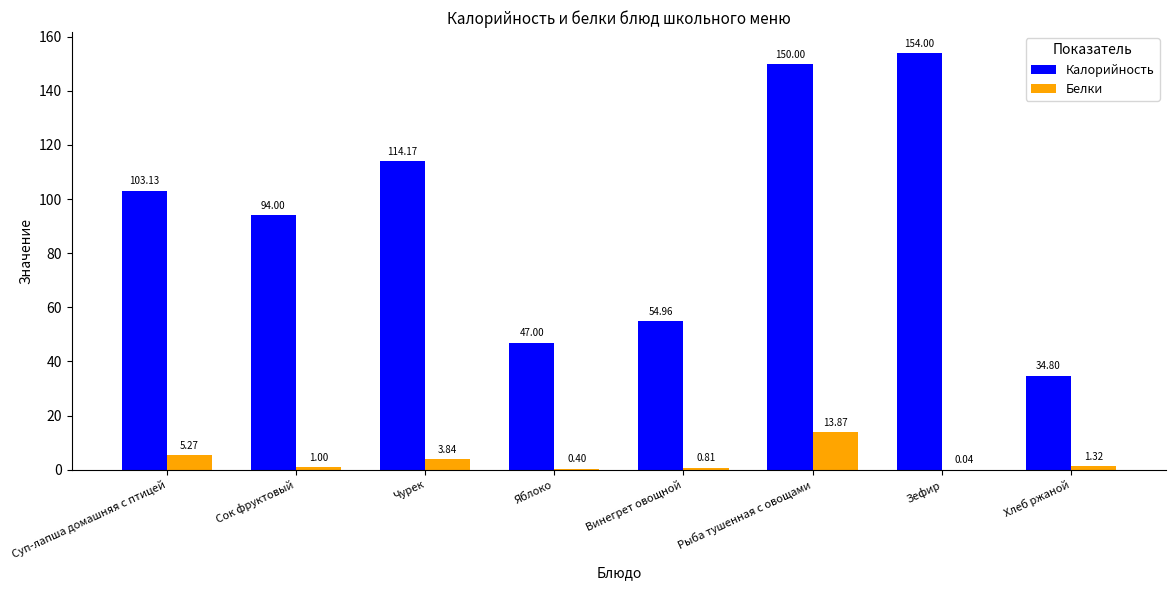

What is the highest value of the Калорийность series?

154.0